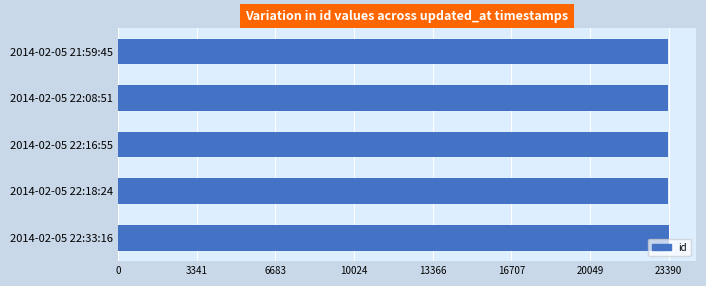

The value at 2014-02-05 22:08:51 is 23371. True or false?

True